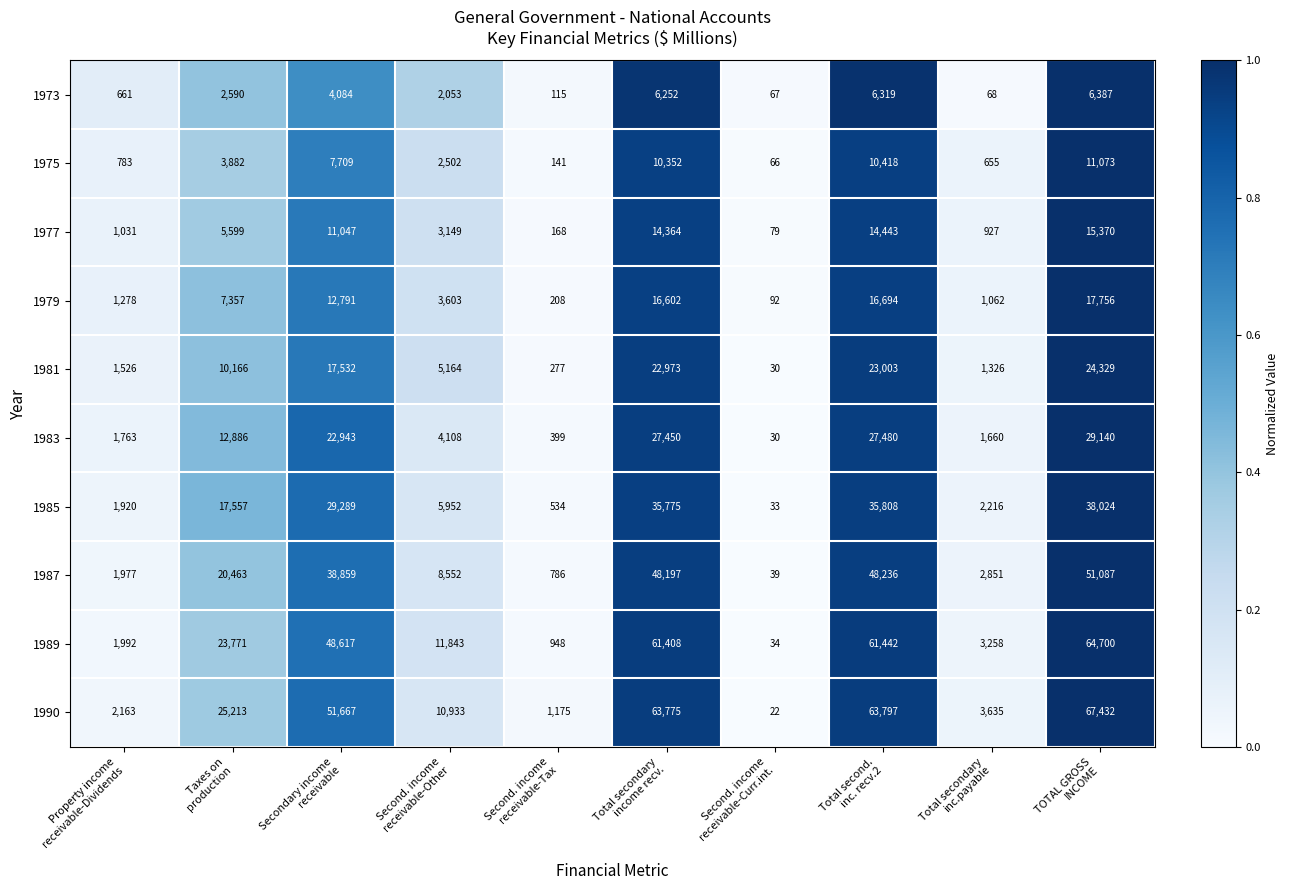

At how many categories does at least one series exceed 7379?

6